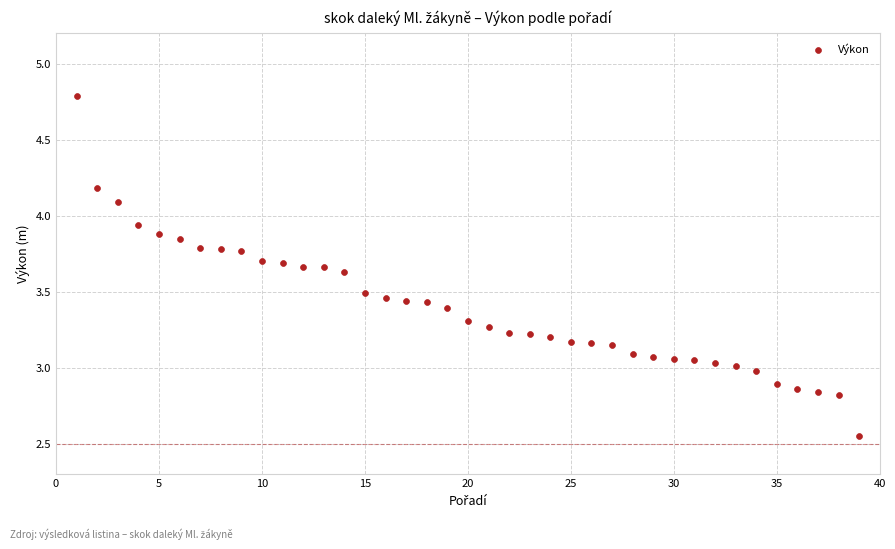

What is the range of X values (max minus min)?

38.0